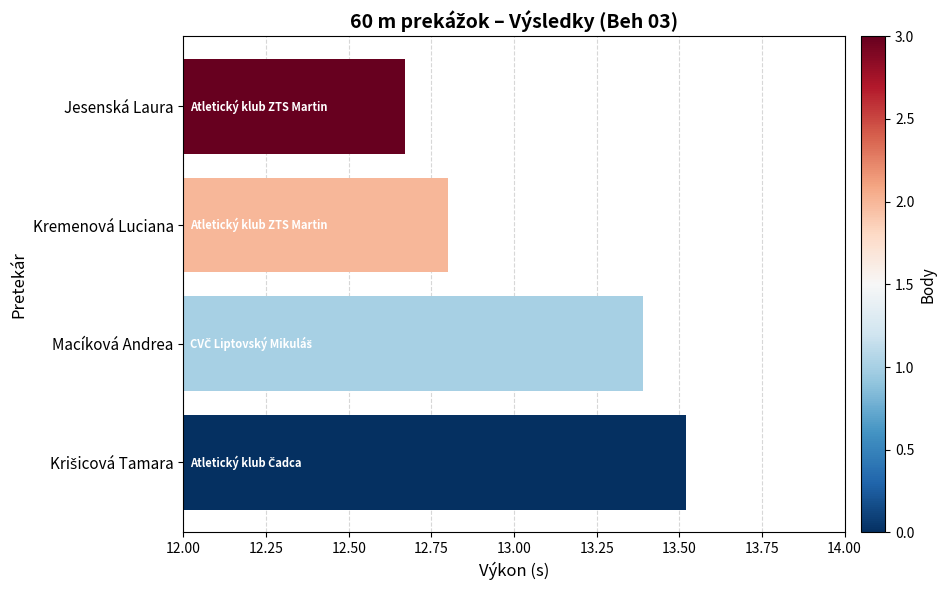

The chart shows a value of 5.3 at Jesenská Laura. True or false?

False